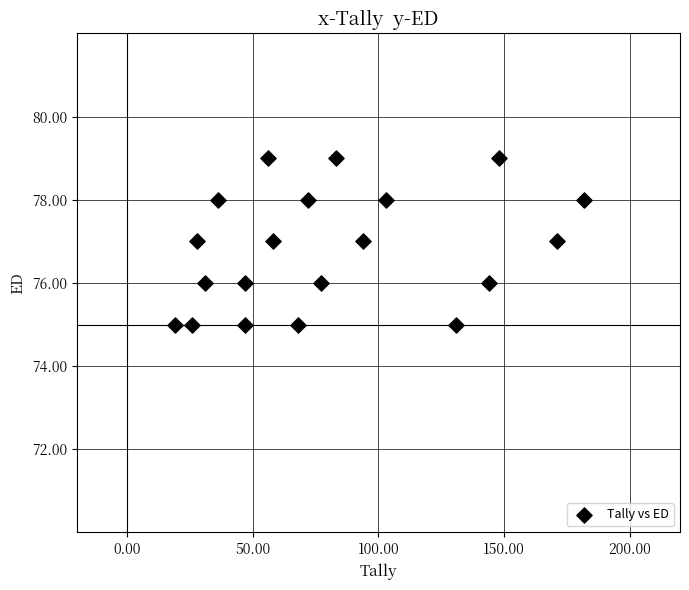

What is the range of Y values (max minus min)?

4